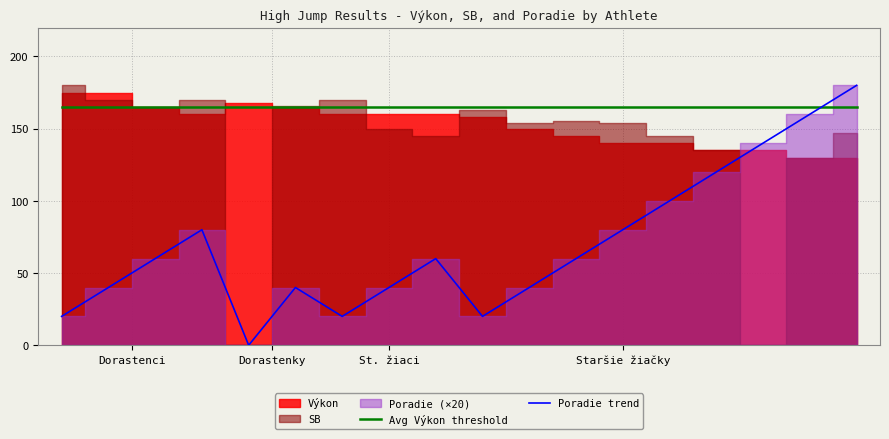

At 16, list the series in order from smallest to largest.

Poradie trend, Avg Výkon threshold